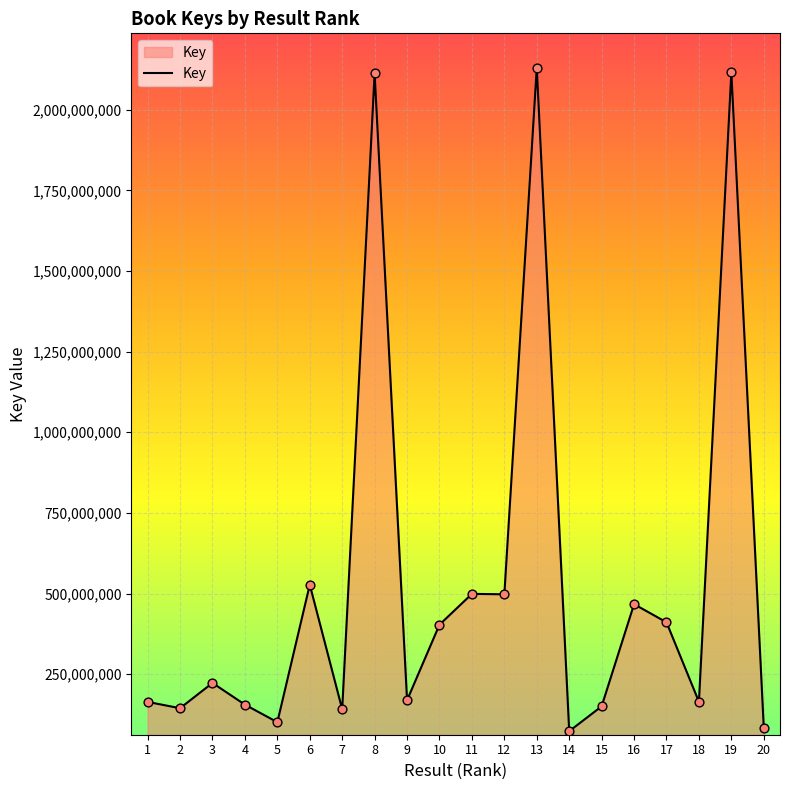

Approximately how many times larger is the value at 2 compared to 12?

0.3